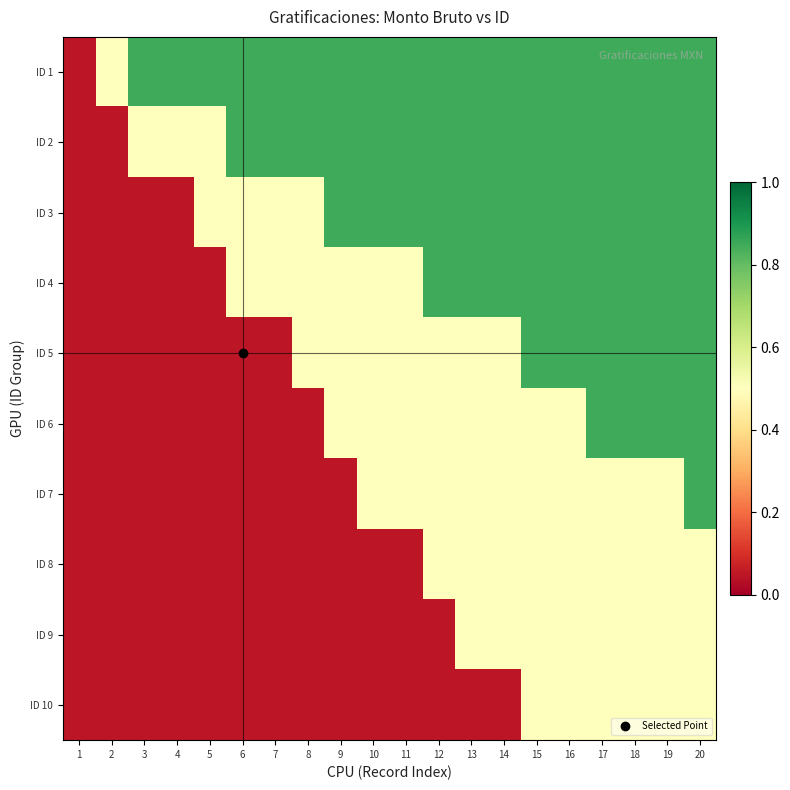

How many distinct data groups are displayed?

10